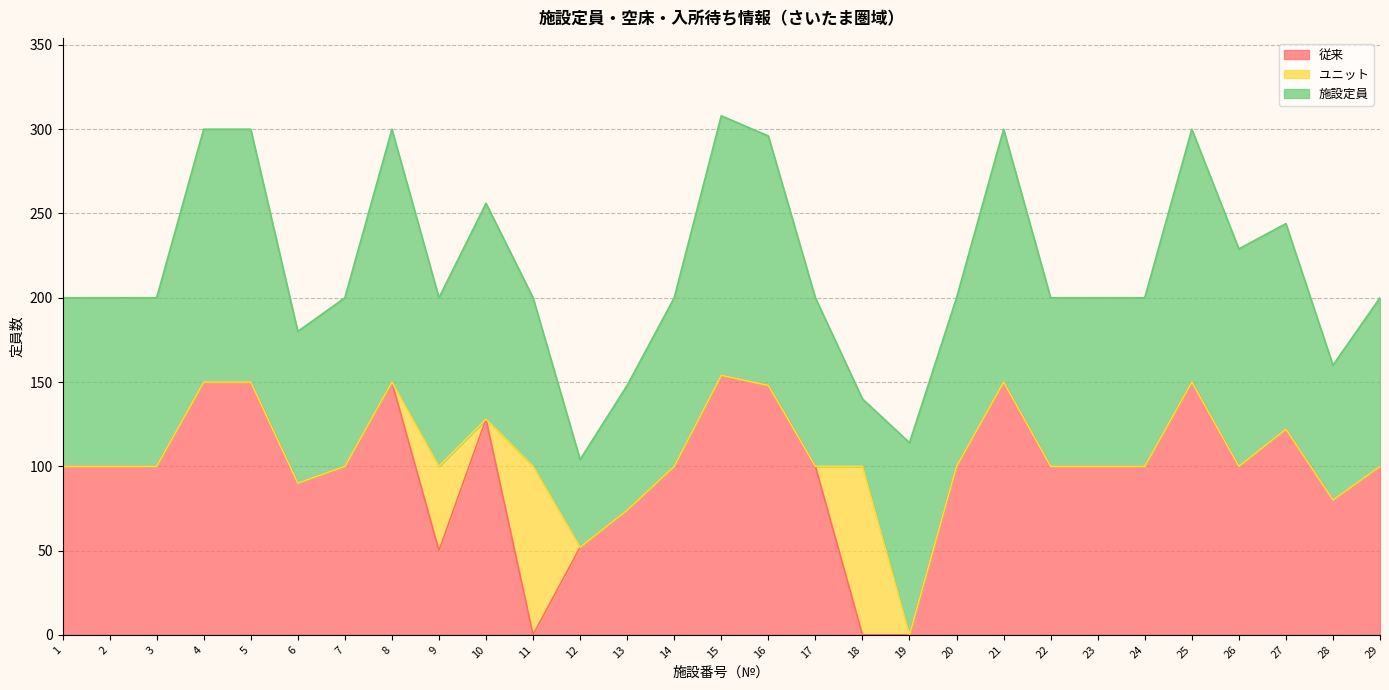

Which series has the widest spread of values?

従来